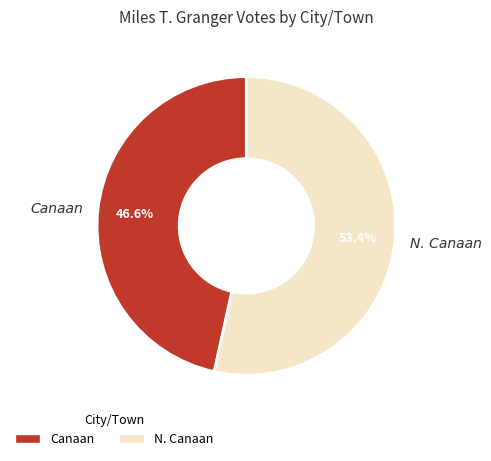

To the nearest percent, what percentage of the pie is N. Canaan?

53%